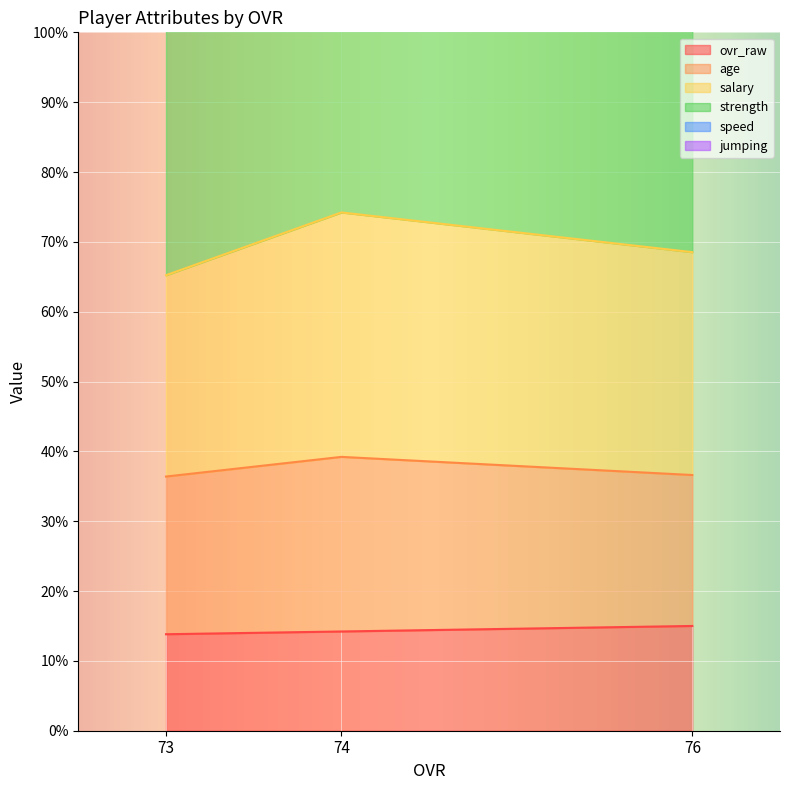

Count the number of categories in the chart.

3